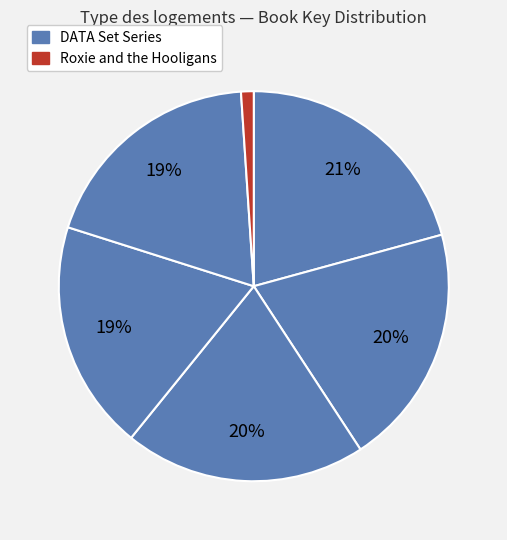

How many slices are in this pie chart?

6